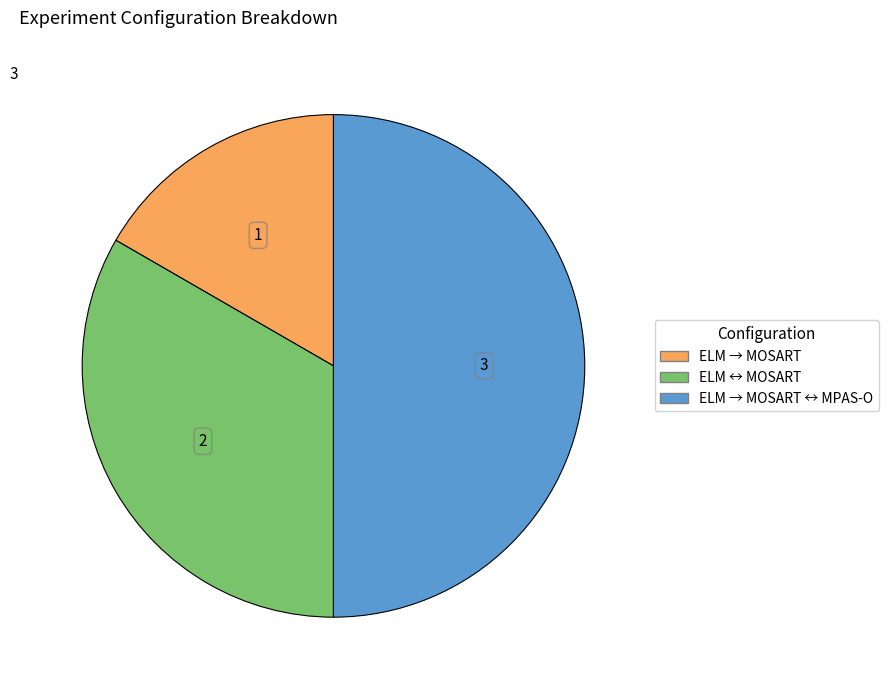

How many segments does this pie chart have?

3